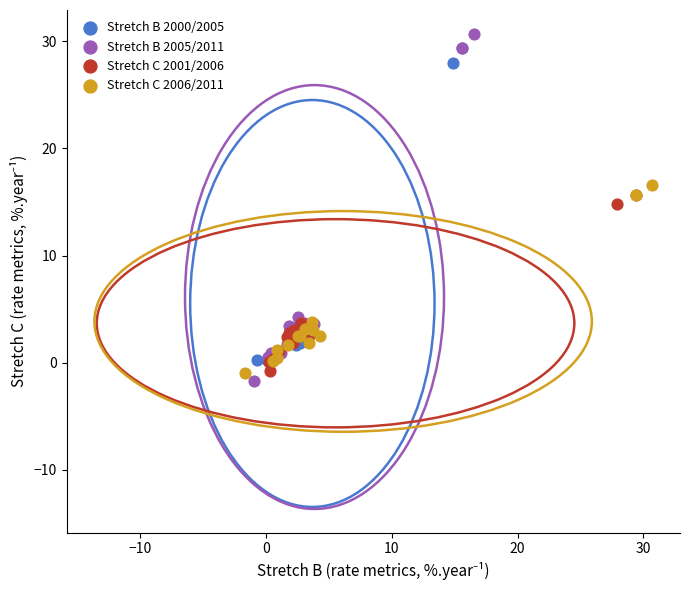

Which series contains the lowest Y value?

Stretch B 2005/2011